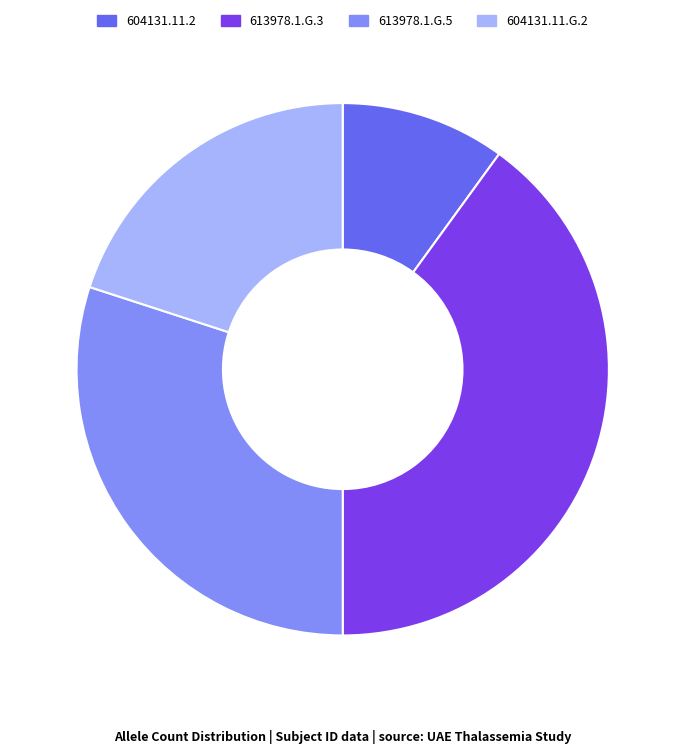

True or false: 604131.11.G.2 accounts for 30% of the total.

False